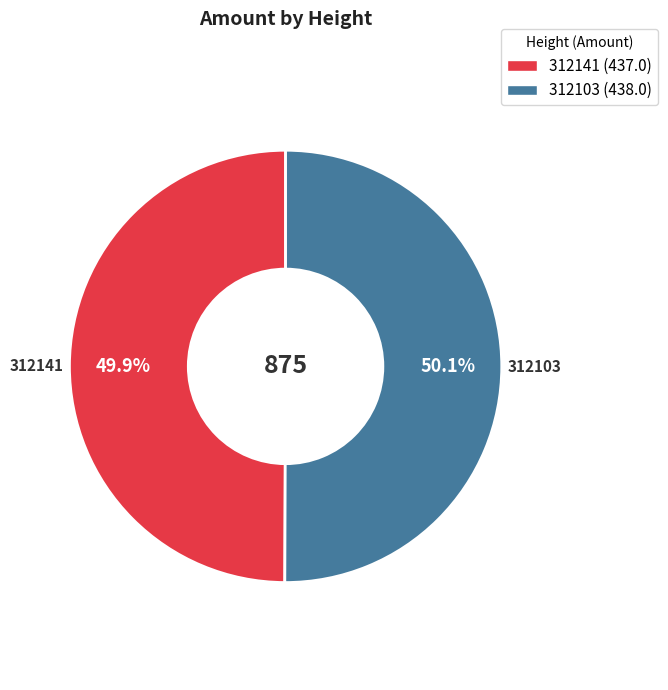

True or false: 312141 accounts for 50% of the total.

True